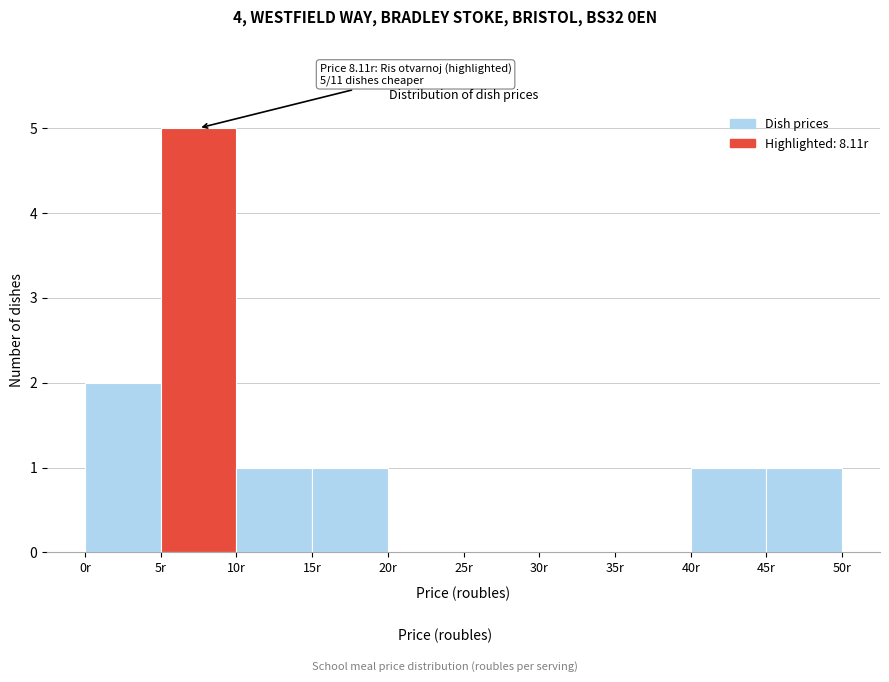

Over which range of the x-axis is the bar tallest?

5 to 10